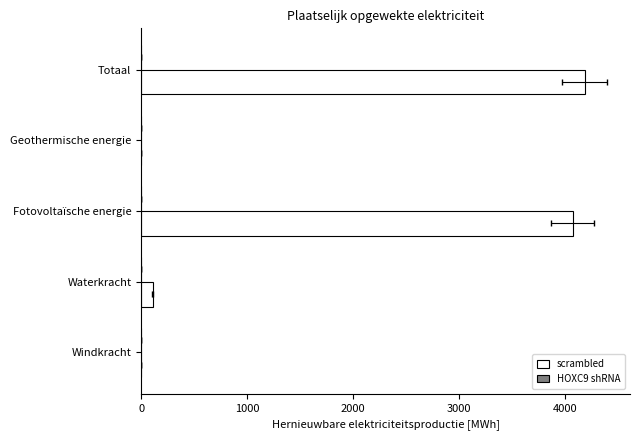

Is it true that scrambled equals 56.9 at Waterkracht?

False